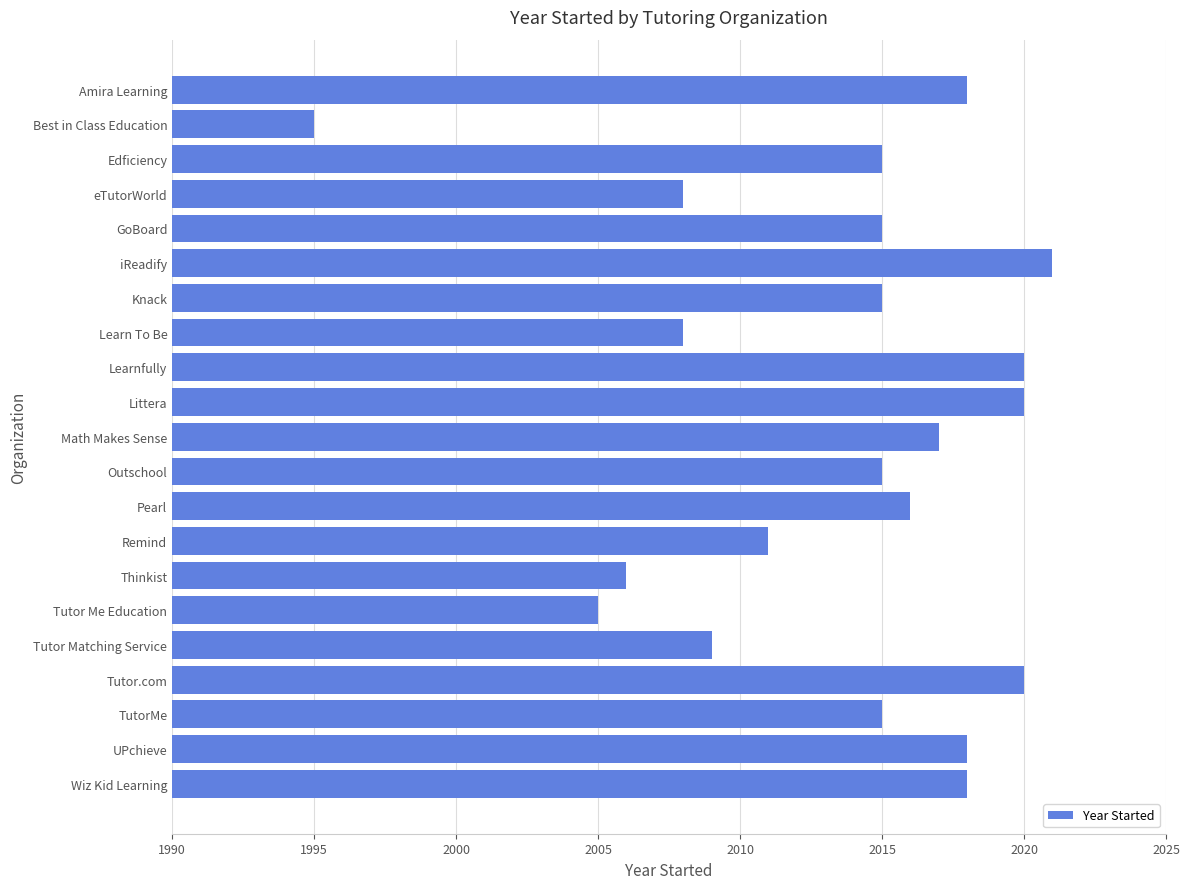

What is the maximum value shown in the chart?

2021